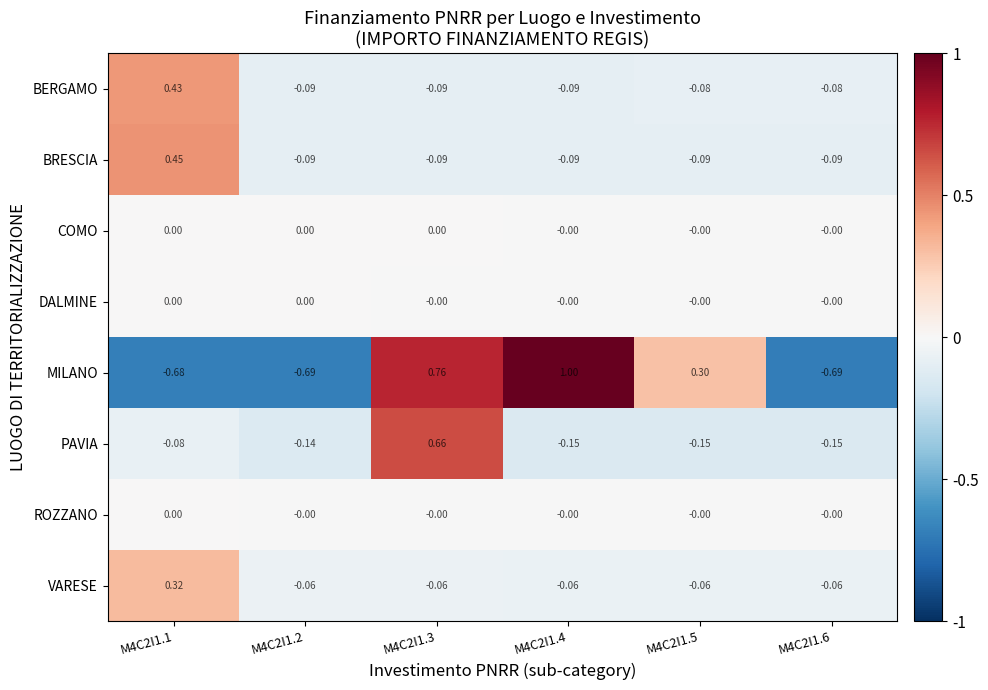

Which series changed the most between M4C2I1.4 and M4C2I1.5?

MILANO